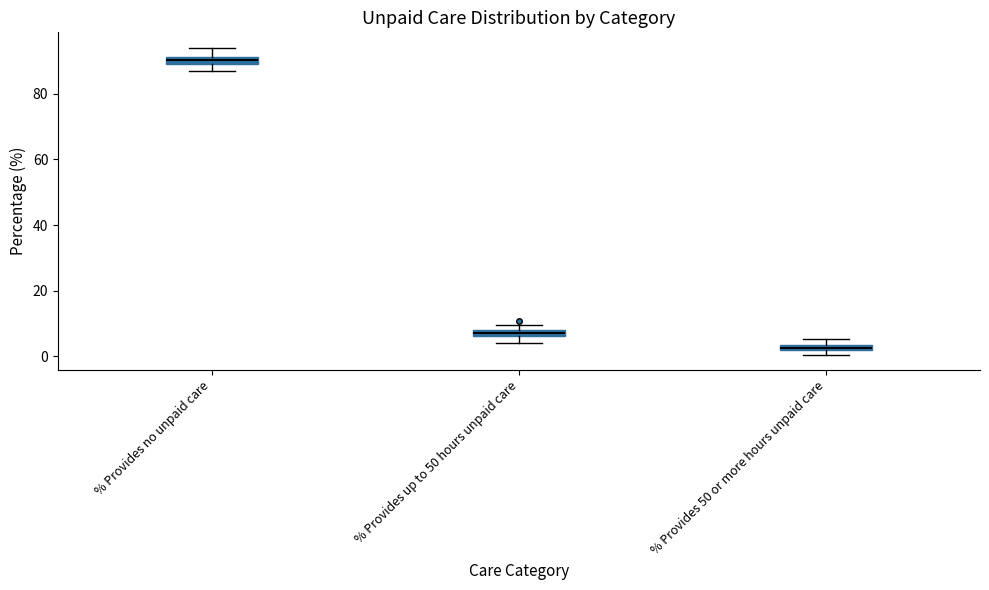

Where is the lower edge of the box for % Provides no unpaid care on the y-axis? The values are not printed on the chart, so give them approximately, as read against the axis.

90